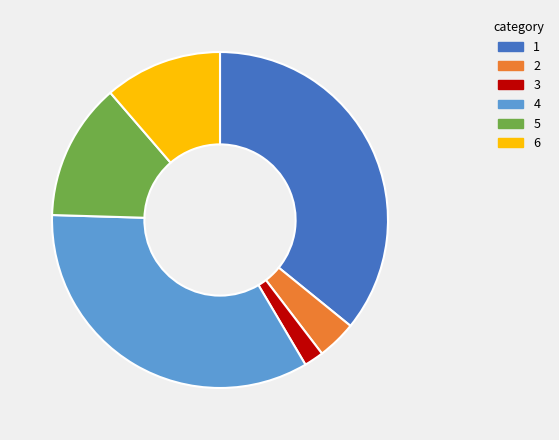

Does 4 account for over 50% of the chart?

No